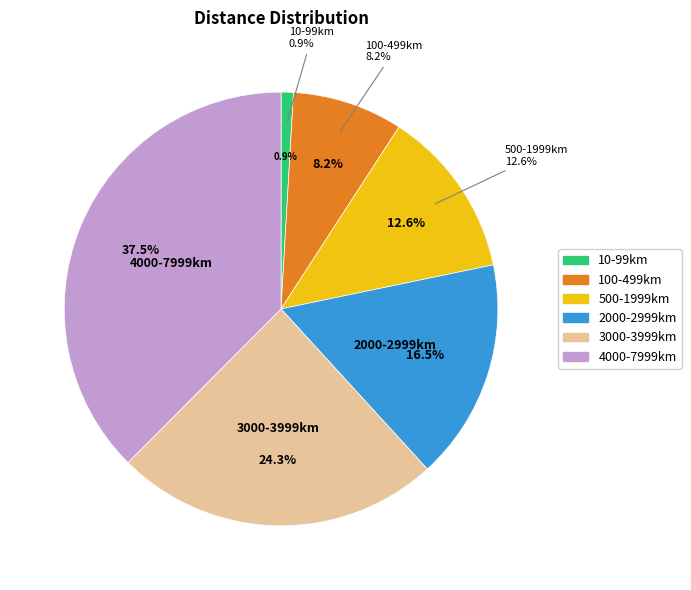

Count the number of slices in the pie.

6